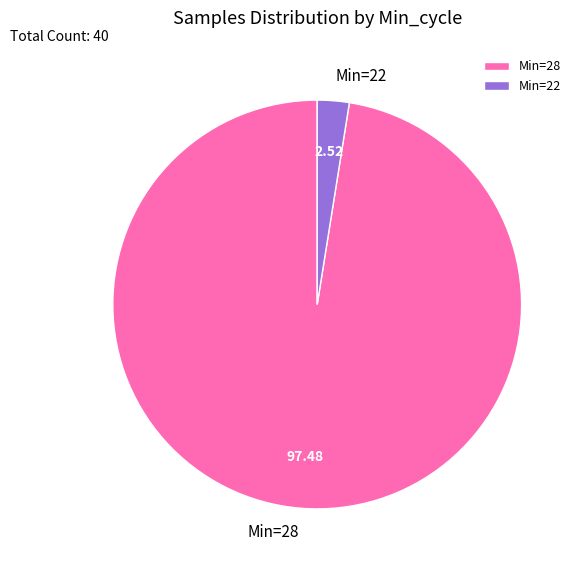

How many segments does this pie chart have?

2